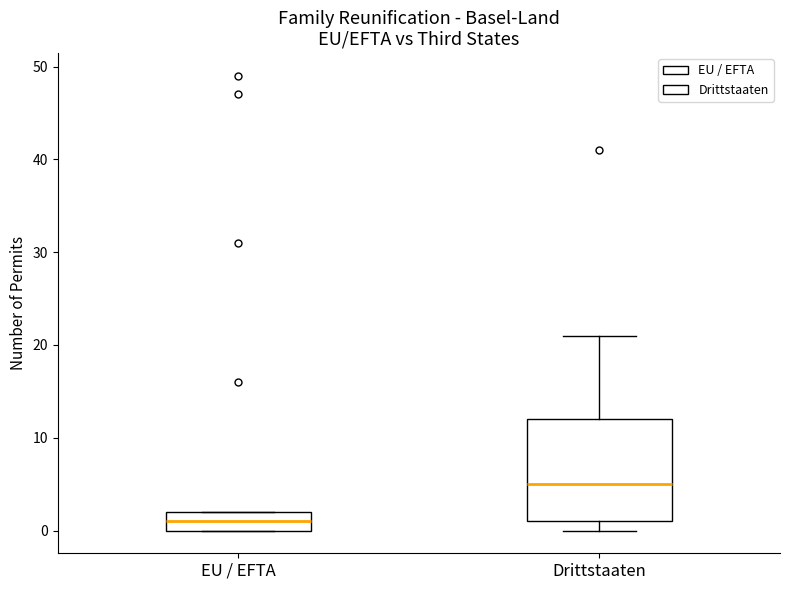

Reading left to right, transcribe this box plot: for each box, give where its median line is, the range the box spans, and where its two whiskers end, as read against the y-axis. The values are not printed on the chart, so give them approximately, as read against the axis.

EU / EFTA: median 1, box 0 to 2, whiskers 0 to 2
Drittstaaten: median 5, box 1 to 12, whiskers 0 to 21